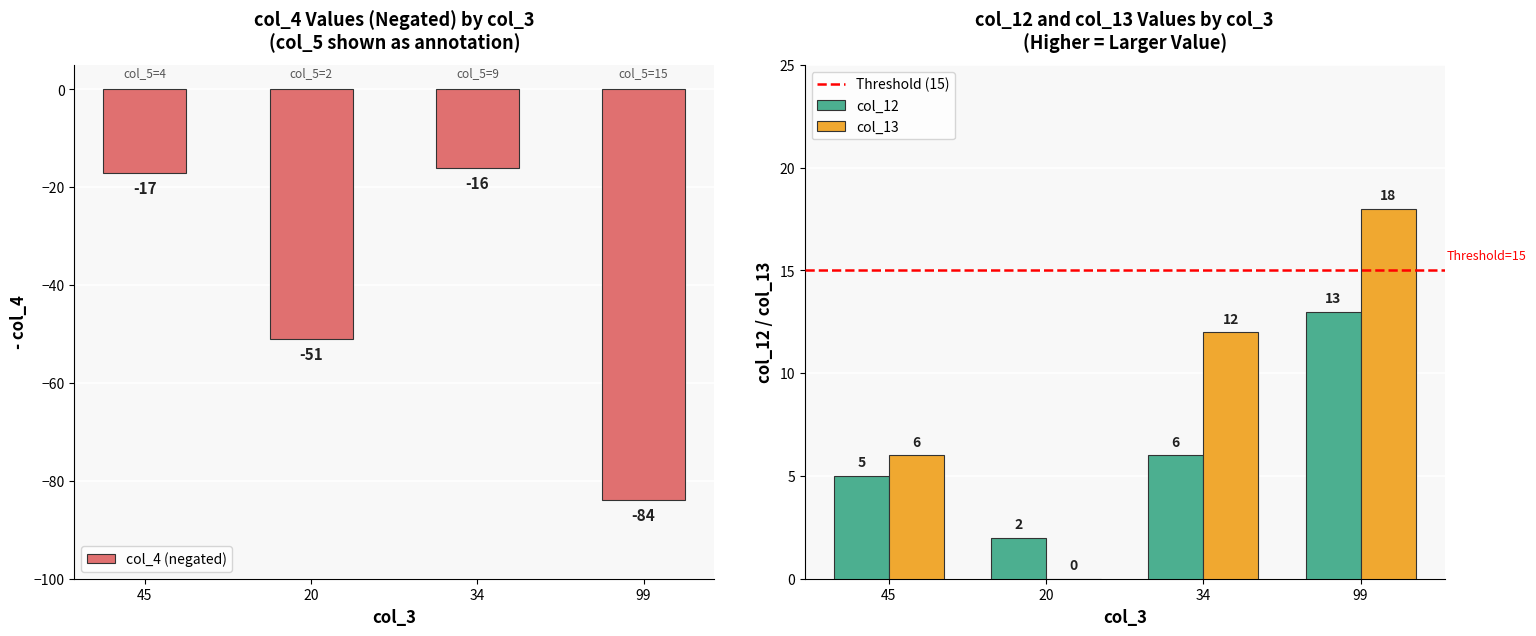

What is the label of the 4th bar from the right?

45